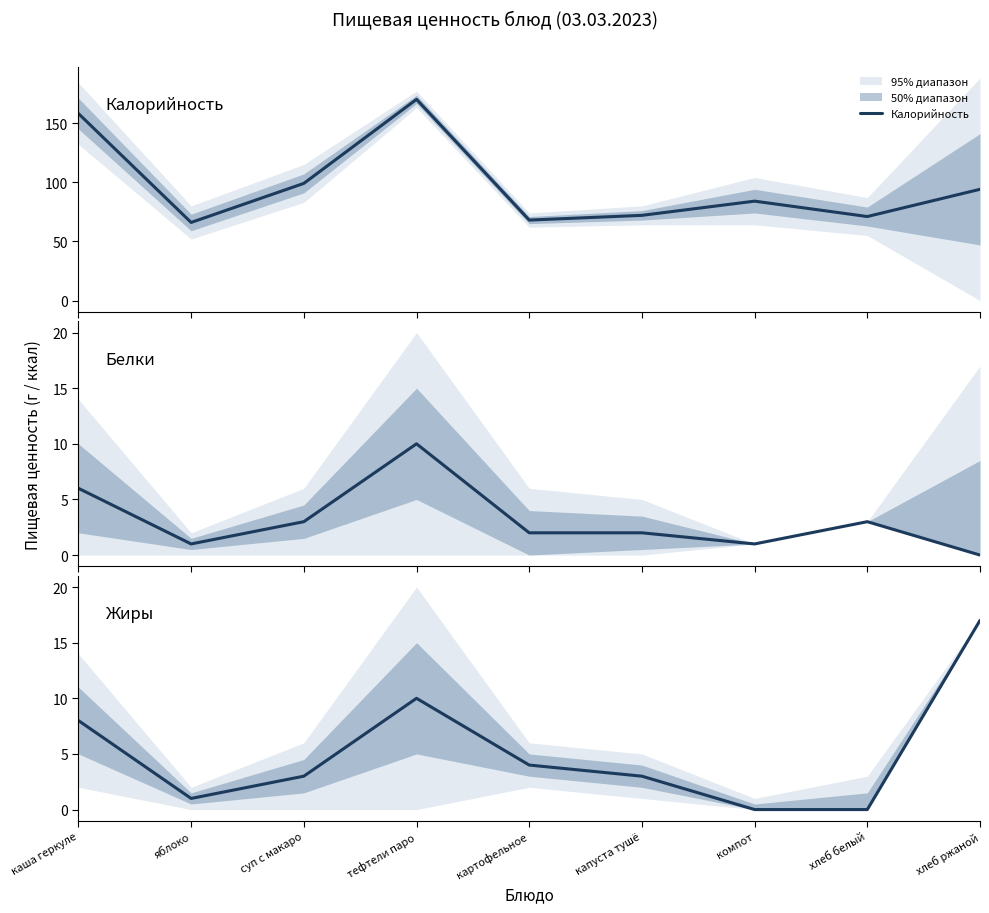

What is the difference between the Белки values at хлеб ржаной and картофельное?

2